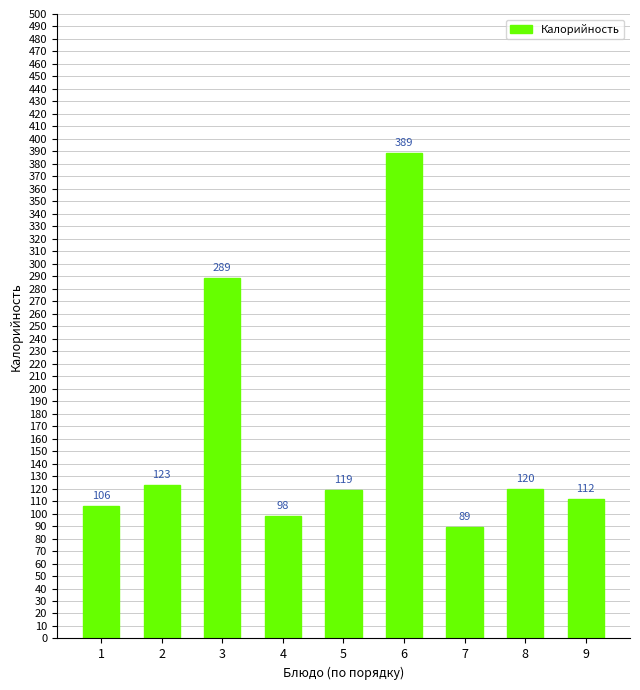

What is the difference between the second highest and second lowest values?

191